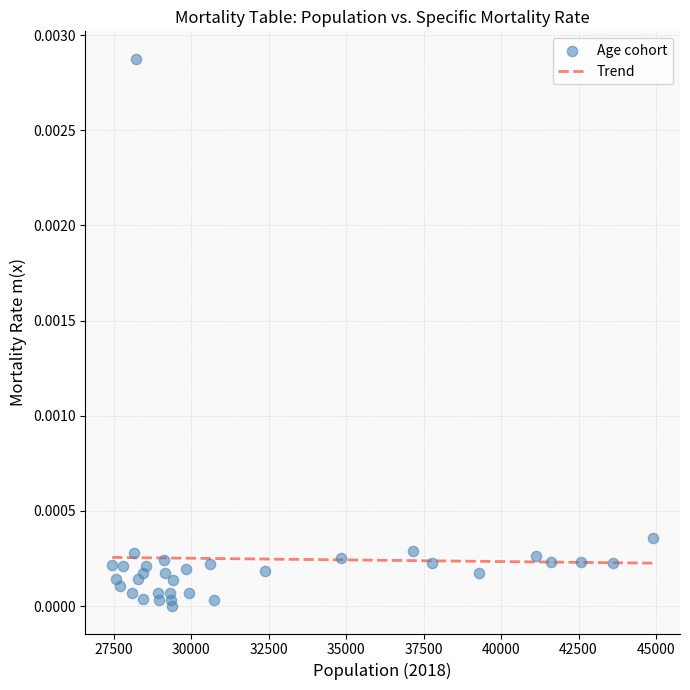

What is the range of X values (max minus min)?

17449.0